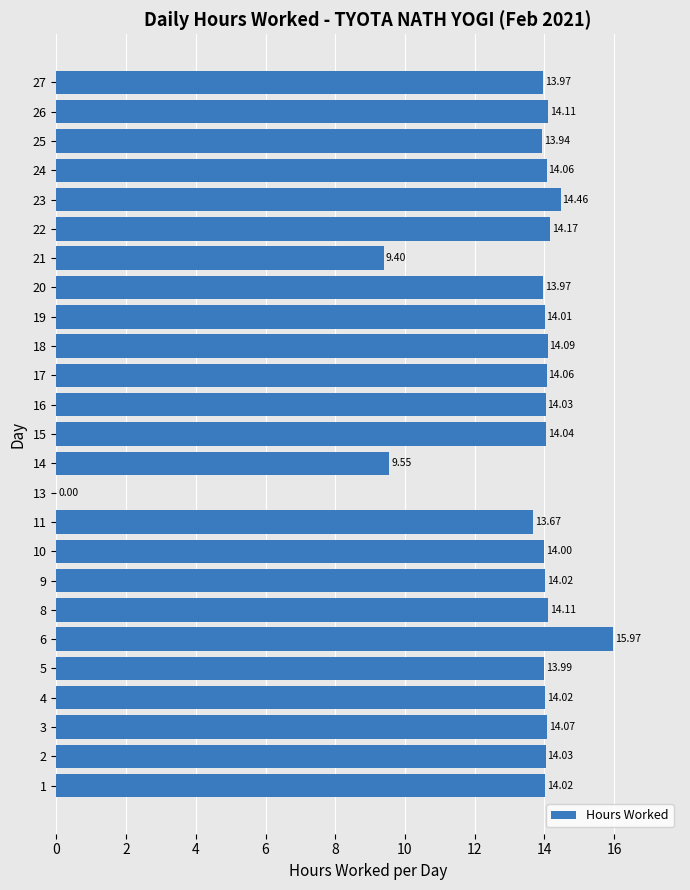

Count the number of categories in the chart.

25